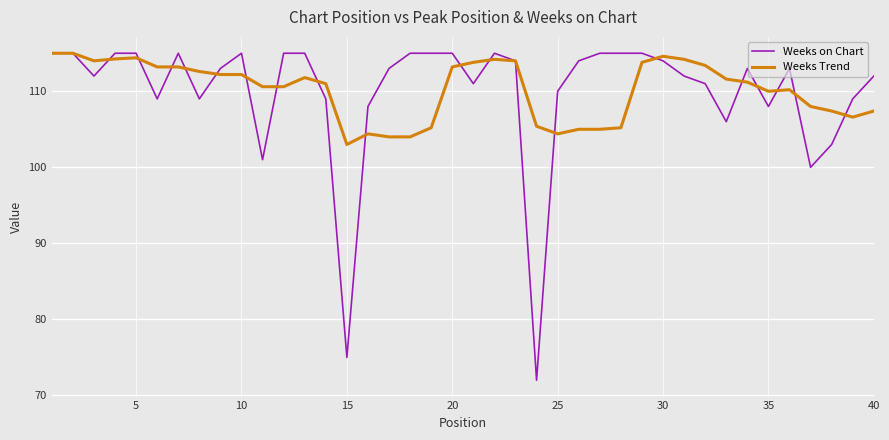

Which series has the largest range (max minus min)?

Weeks on Chart